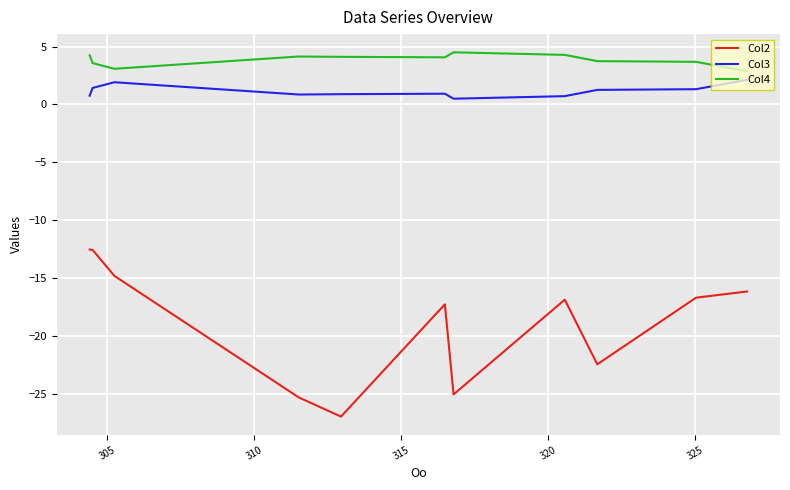

True or false: Col4 and Col2 intersect in this chart.

False